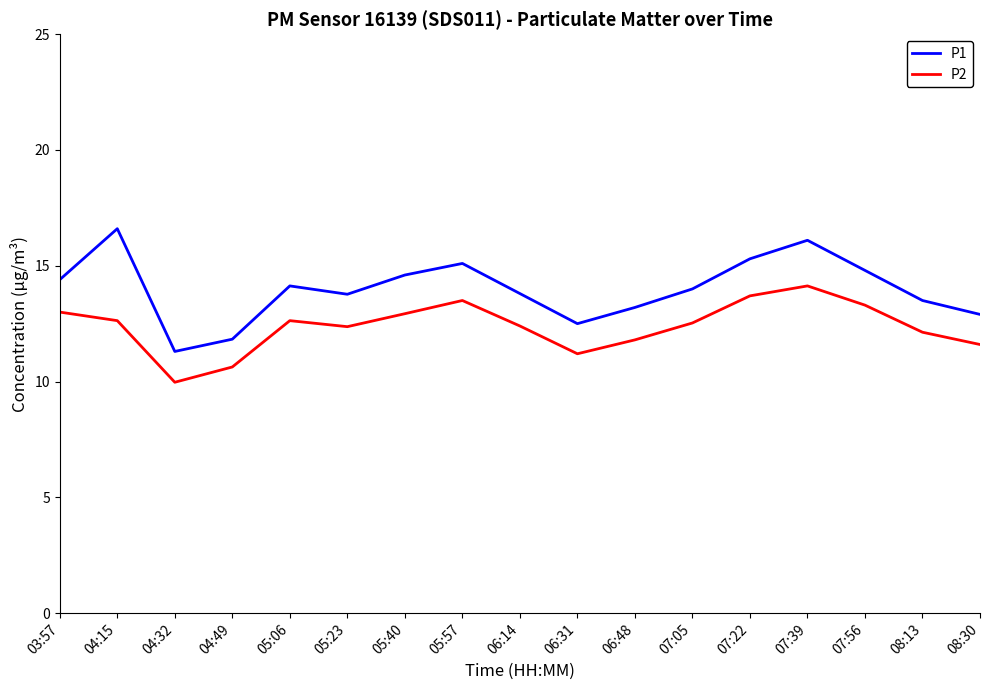

What value does the P2 series have at 06:31?

11.2